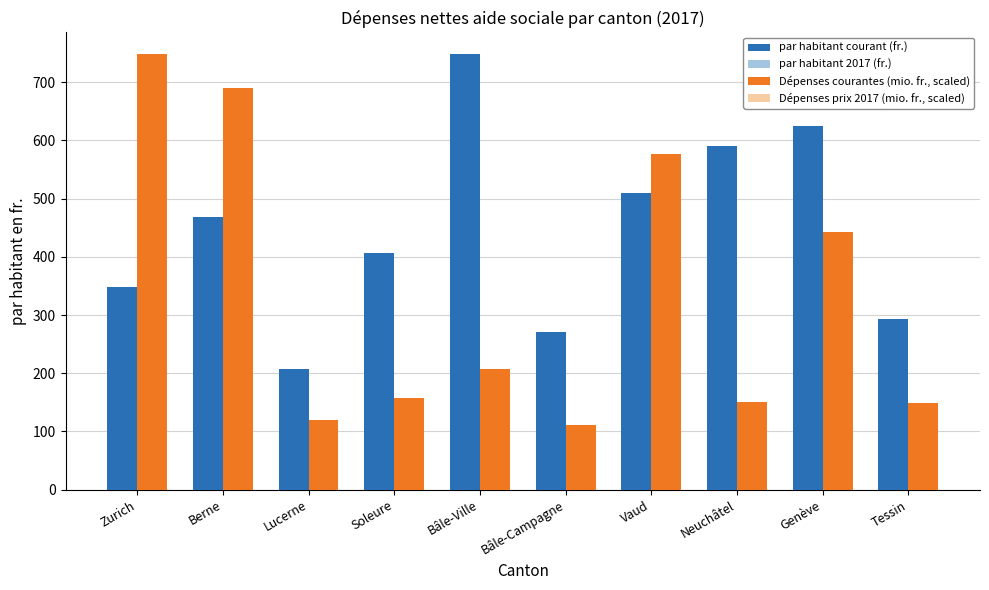

Read the Dépenses courantes (mio. fr., scaled) value at Vaud.

577.1